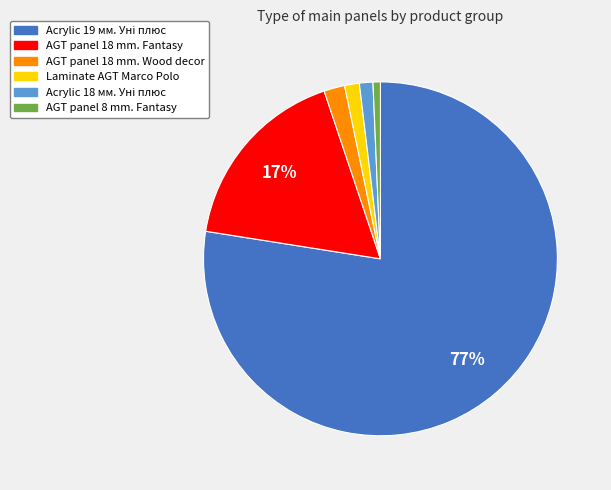

Does any single category account for the majority?

Yes